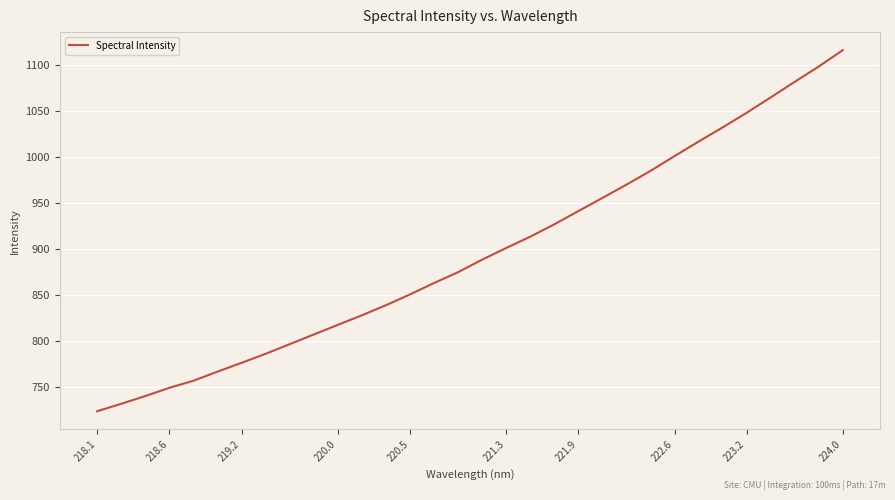

What is the greatest value displayed?

1115.6